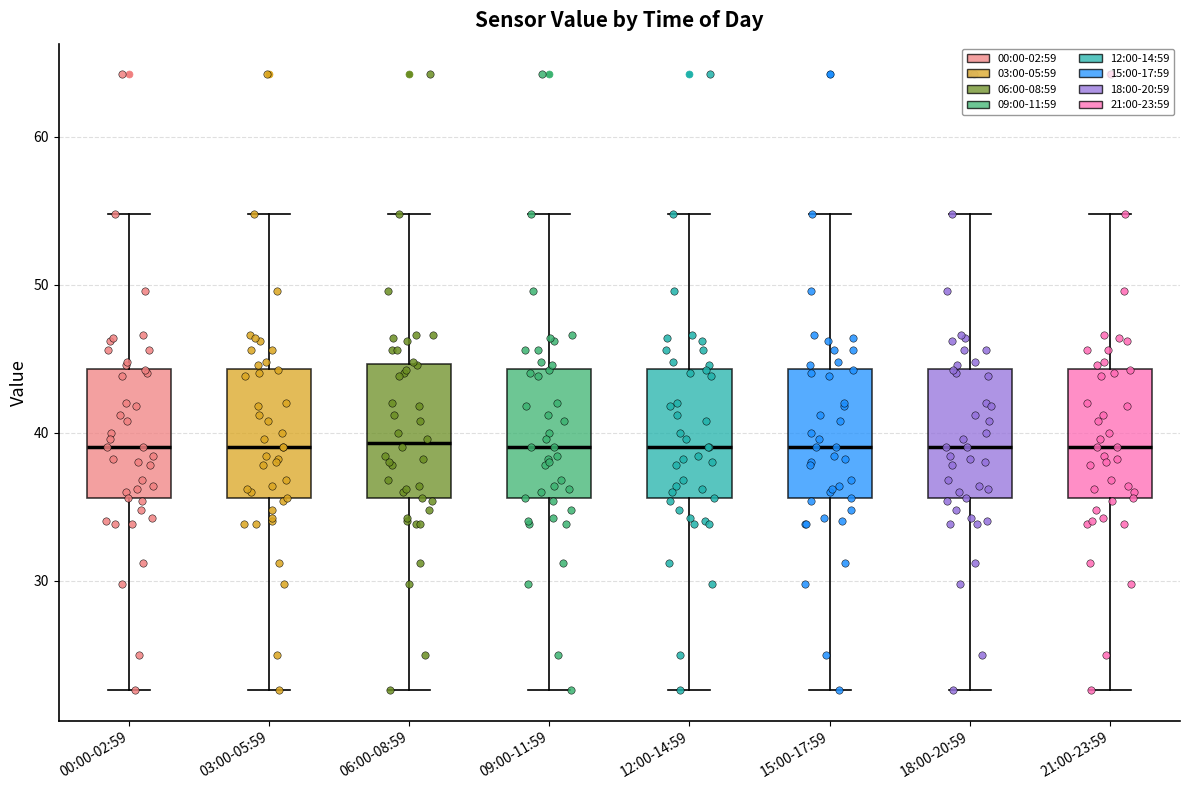

Reading left to right, transcribe this box plot: for each box, give where its median line is, the range the box spans, and where its two whiskers end, as read against the y-axis. The values are not printed on the chart, so give them approximately, as read against the axis.

00:00-02:59: median 39, box 36 to 44, whiskers 23 to 55
03:00-05:59: median 39, box 36 to 44, whiskers 23 to 55
06:00-08:59: median 39, box 36 to 45, whiskers 23 to 55
09:00-11:59: median 39, box 36 to 44, whiskers 23 to 55
12:00-14:59: median 39, box 36 to 44, whiskers 23 to 55
15:00-17:59: median 39, box 36 to 44, whiskers 23 to 55
18:00-20:59: median 39, box 36 to 44, whiskers 23 to 55
21:00-23:59: median 39, box 36 to 44, whiskers 23 to 55